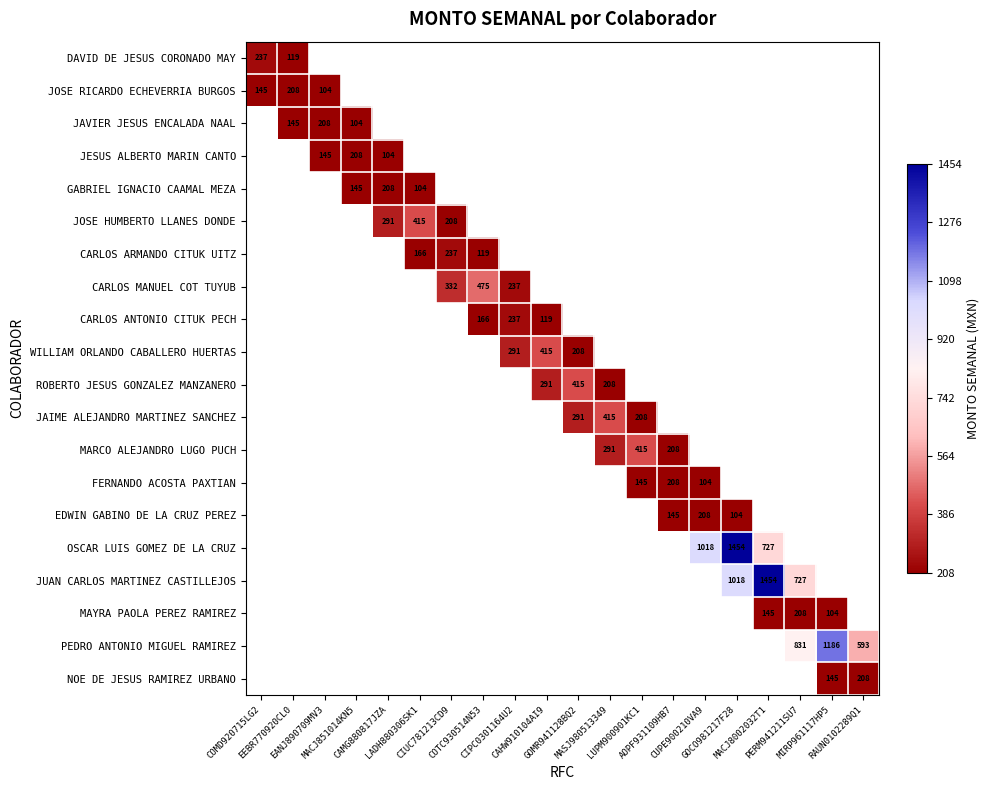

Which has a higher value, LADH880306SK1 or CUPE900210VA9?

CUPE900210VA9